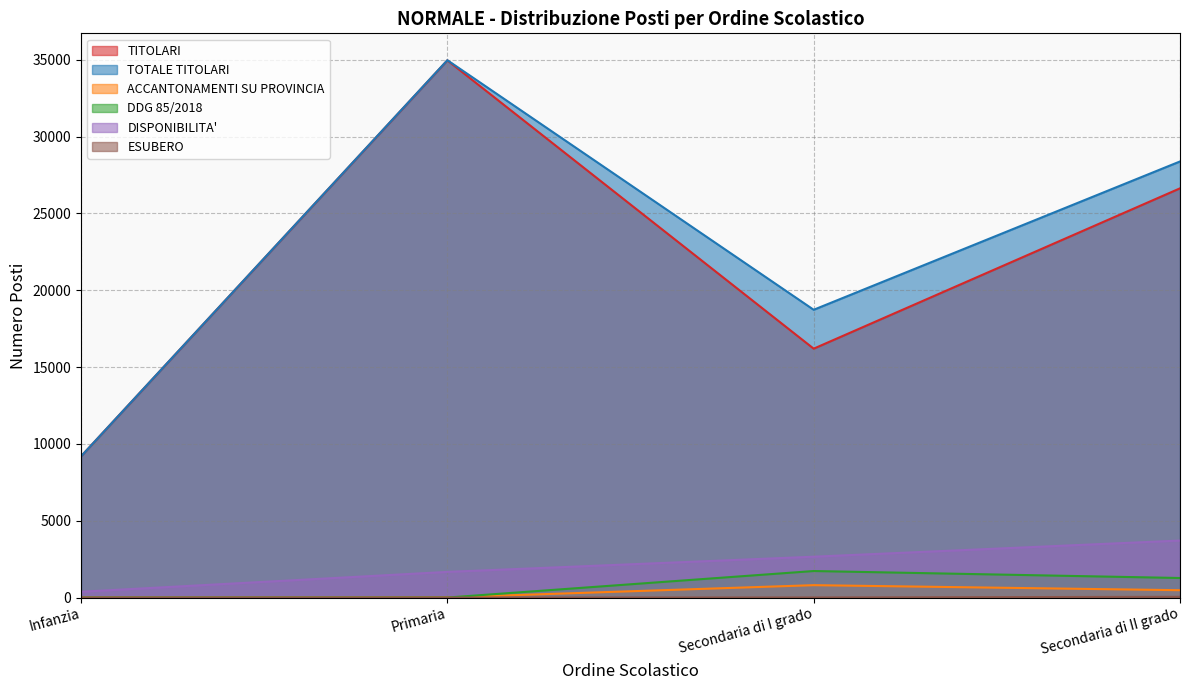

How many data points does each series have?

4